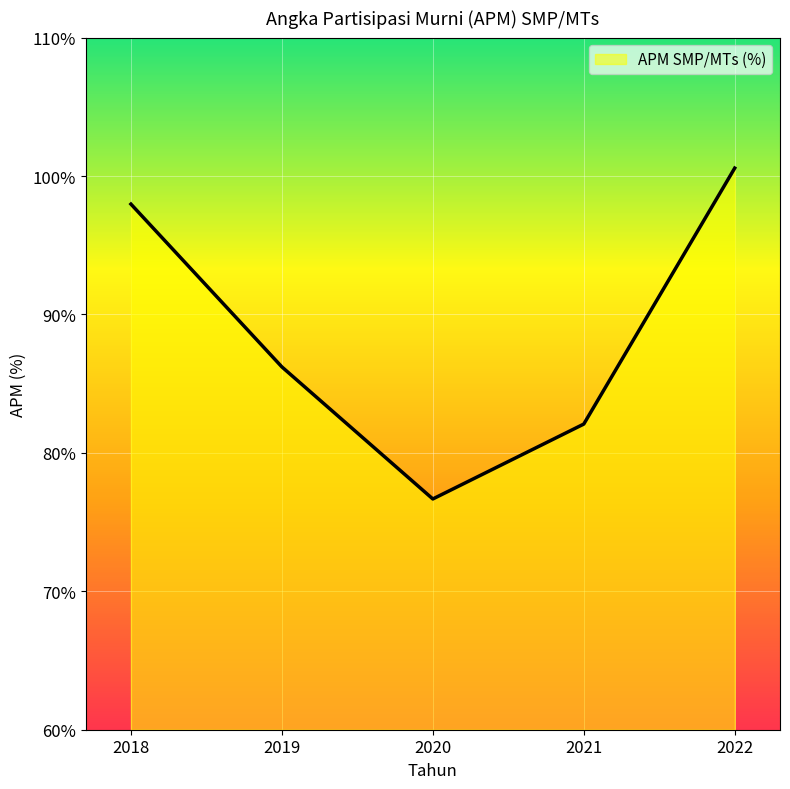

What is the difference between the maximum and second lowest values?

18.5